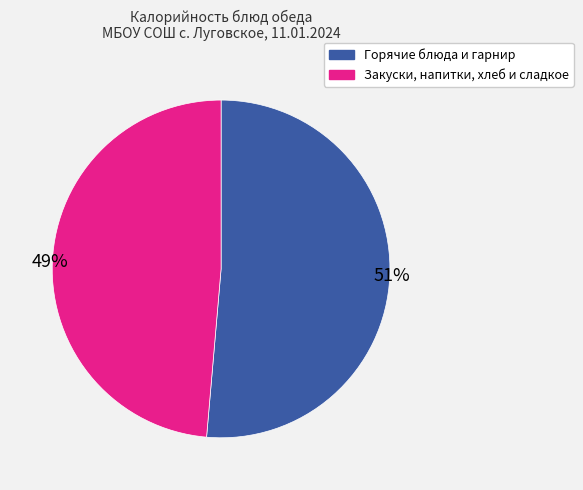

Is there any slice that represents more than half of the pie?

Yes